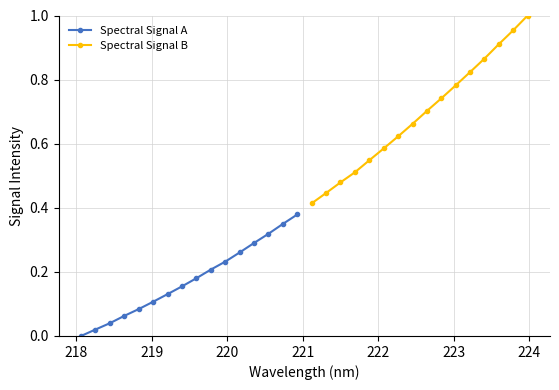

What is the greatest value displayed?

1.0